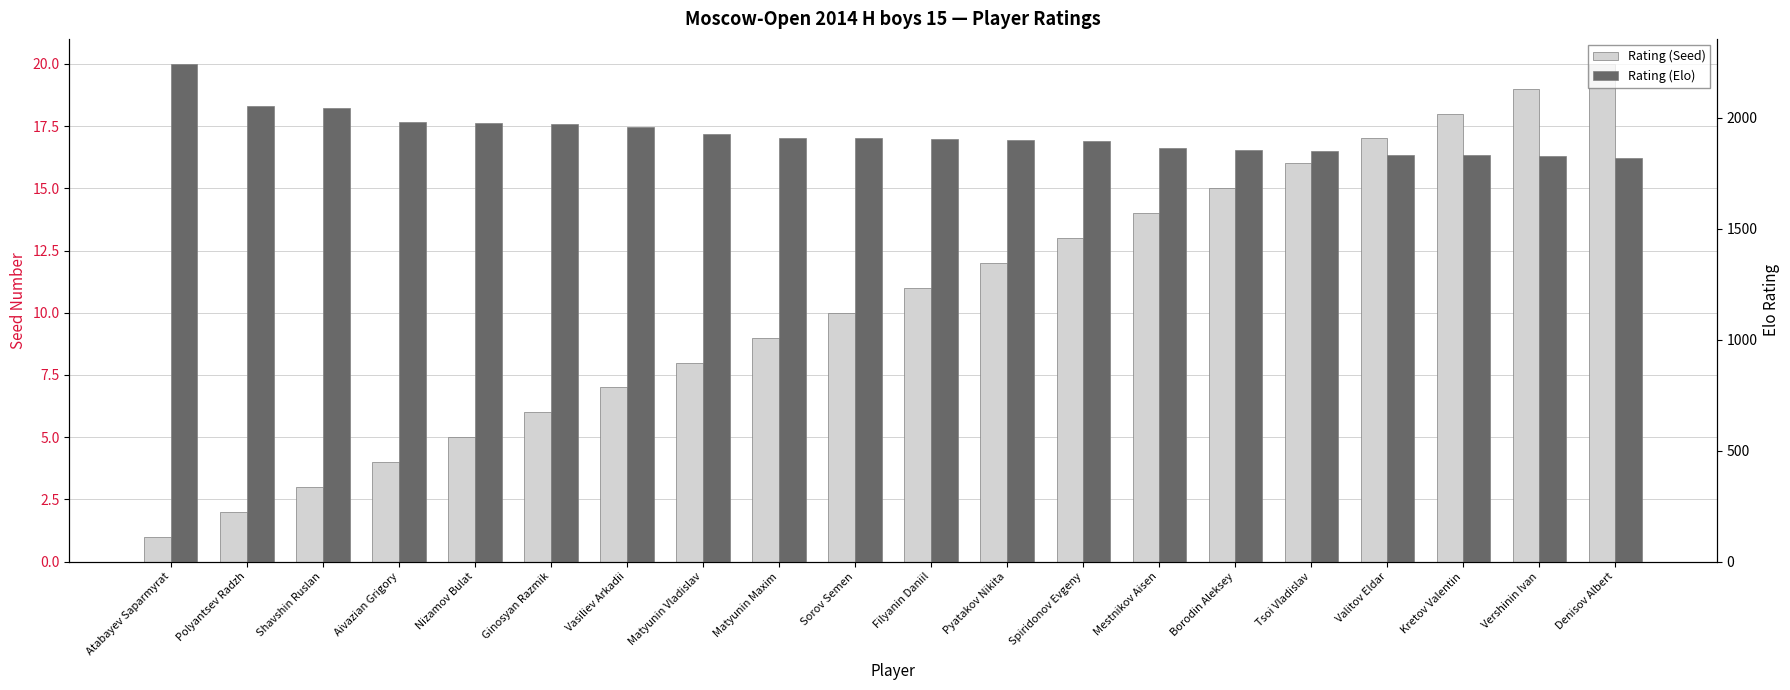

Which series has the largest total across all categories?

Rating (Elo)